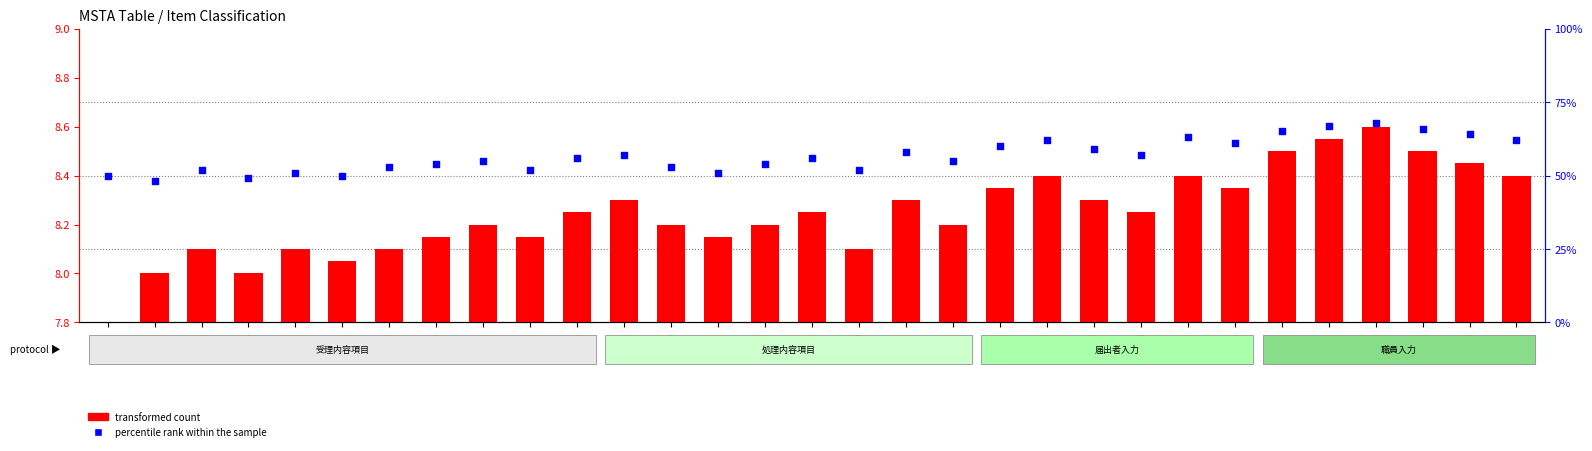

Which series has the largest Y range (max minus min)?

percentile rank within the sample